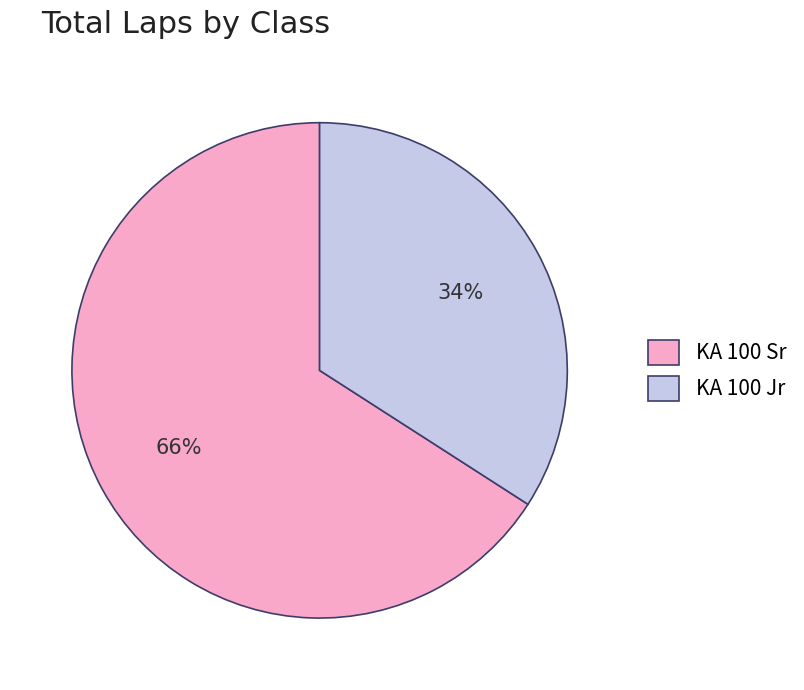

Does KA 100 Jr account for over 50% of the chart?

No